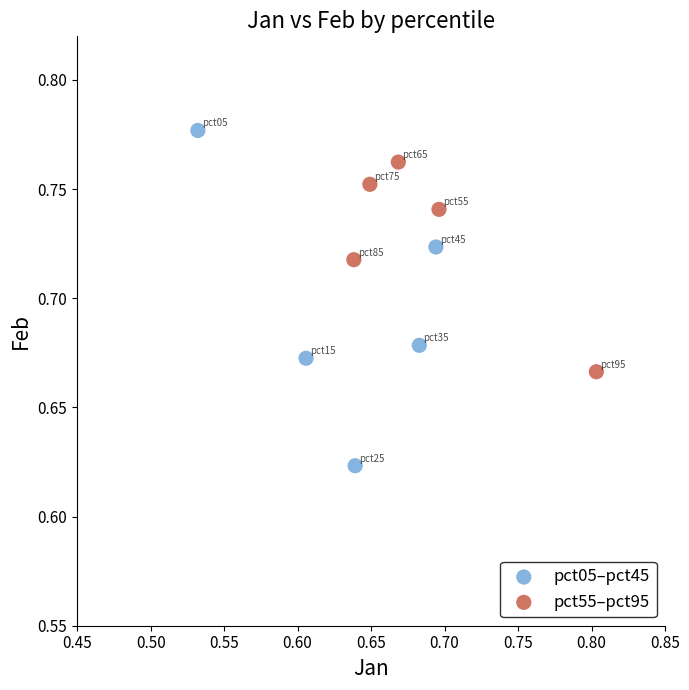

Which series contains the lowest Y value?

pct05–pct45